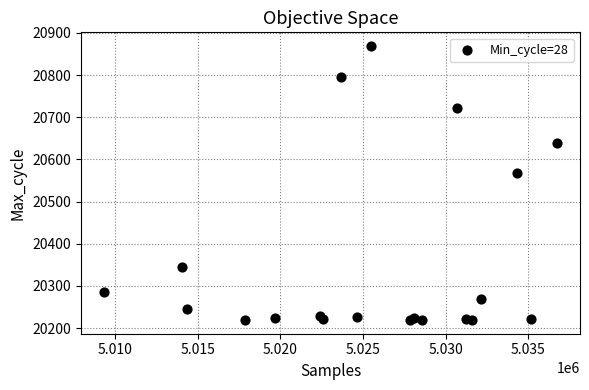

What Y value in the scatter plot is closest to 20544?

20567